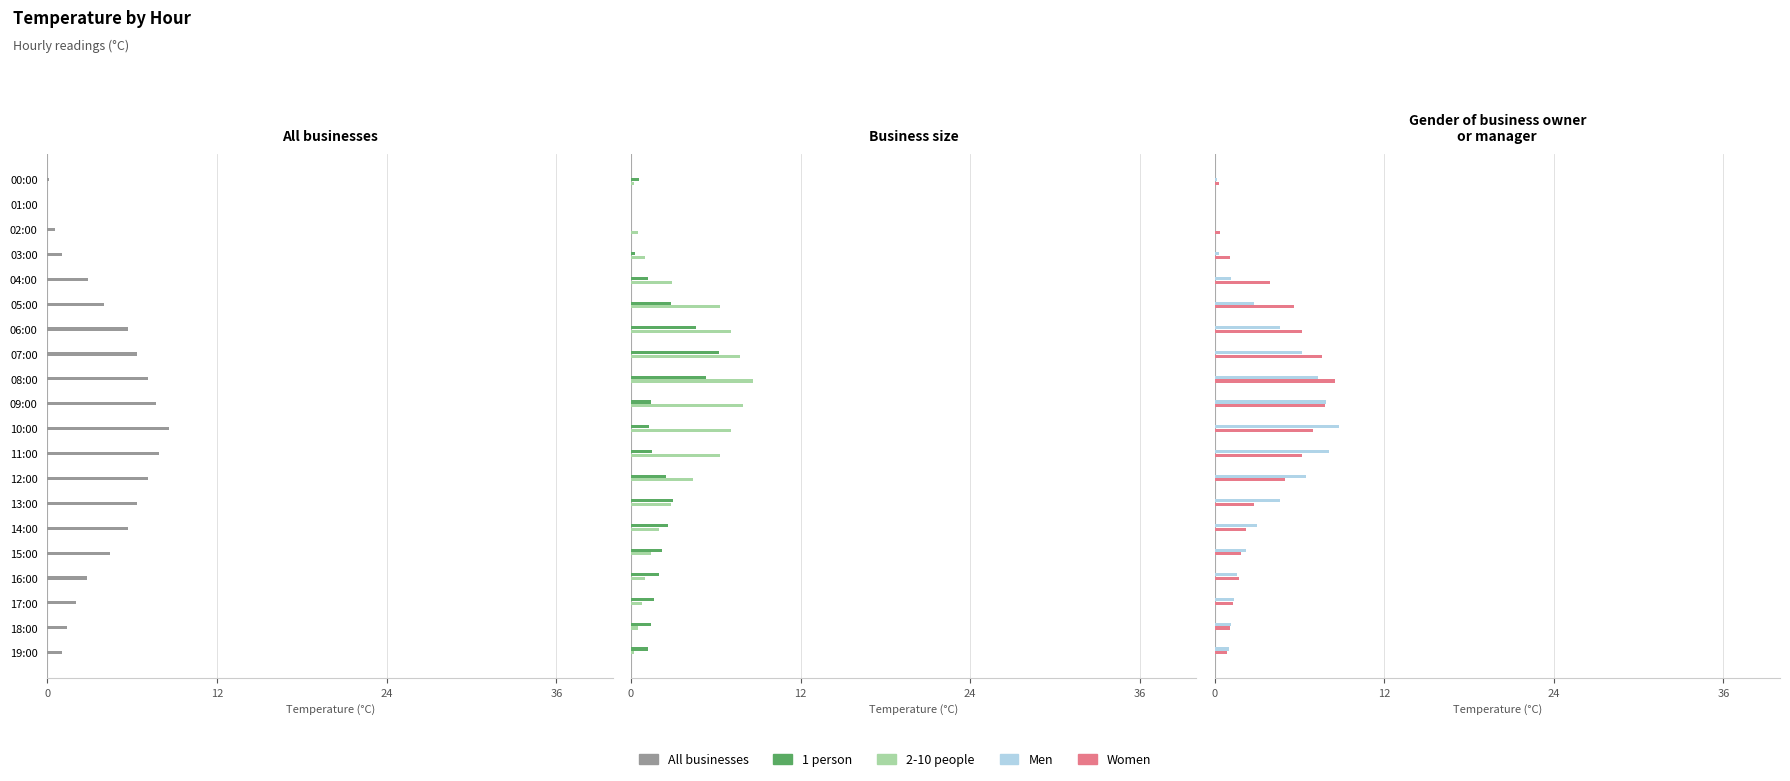

True or false: Women has a value of 4.5 at 13.

False